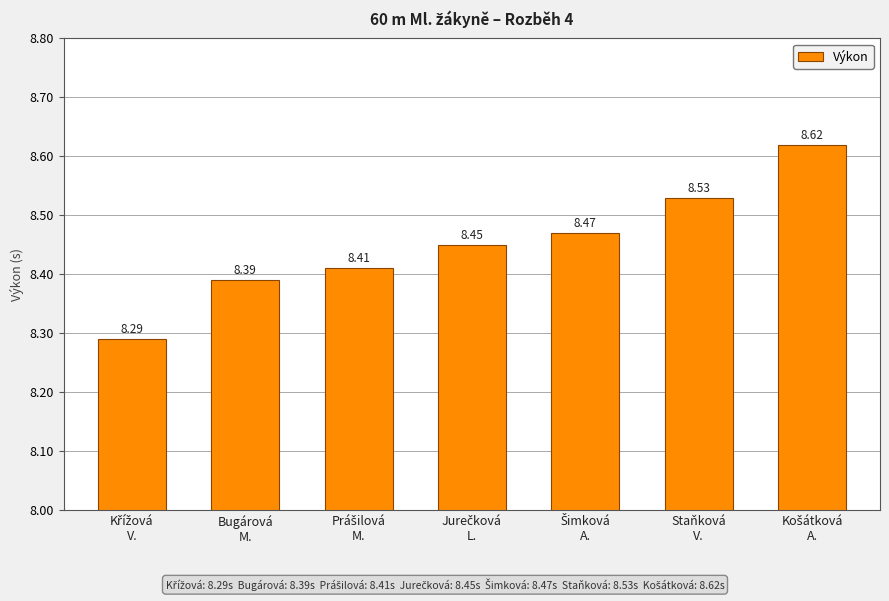

The chart shows a value of 8.4 at Bugárová
M.. True or false?

True